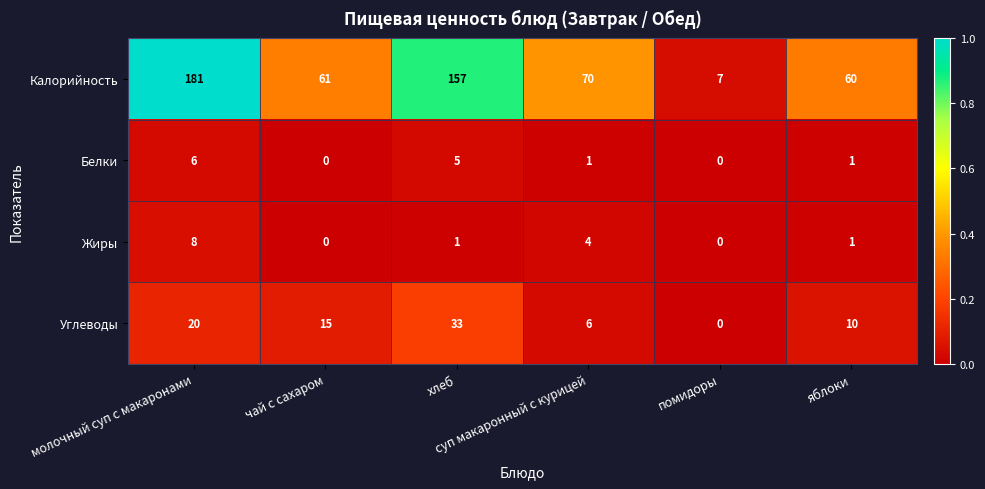

What is the difference between the second highest and second lowest values in the Углеводы series?

14